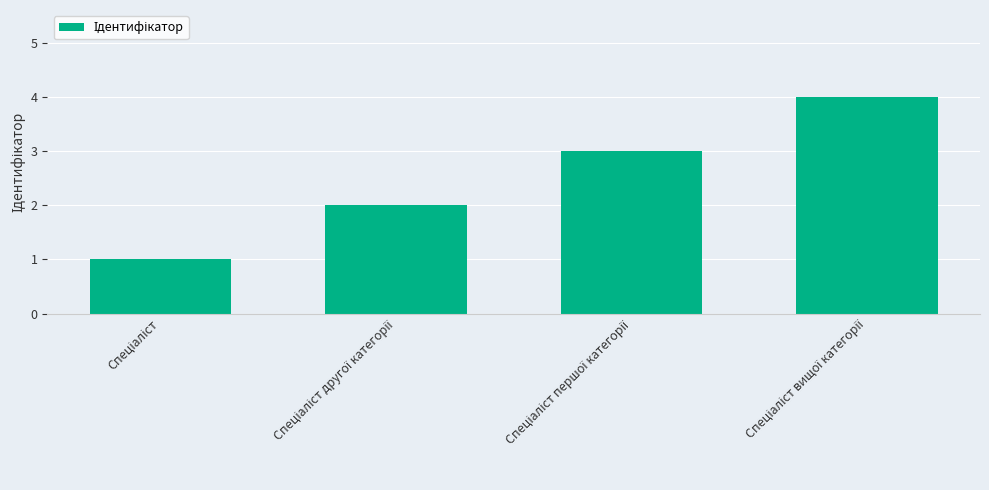

What is the greatest value displayed?

4